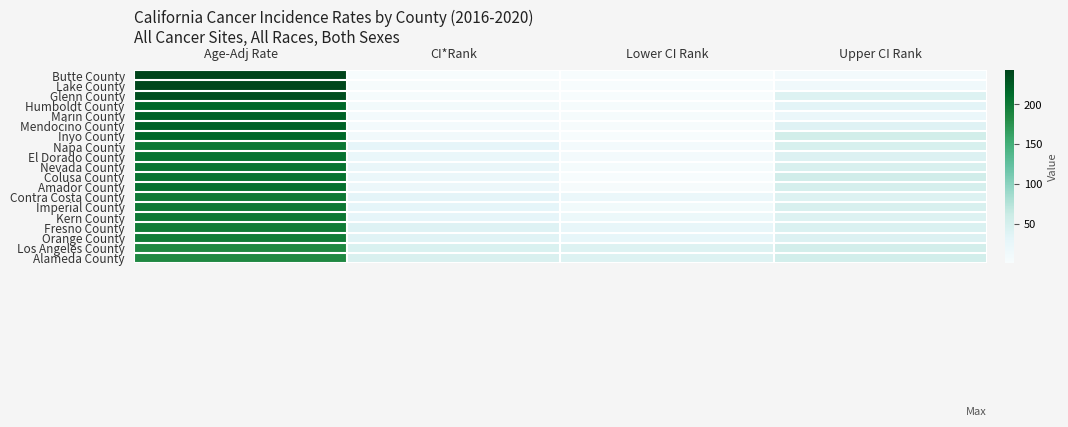

What is the difference between the highest and lowest values at Lower CI Rank?

40.0